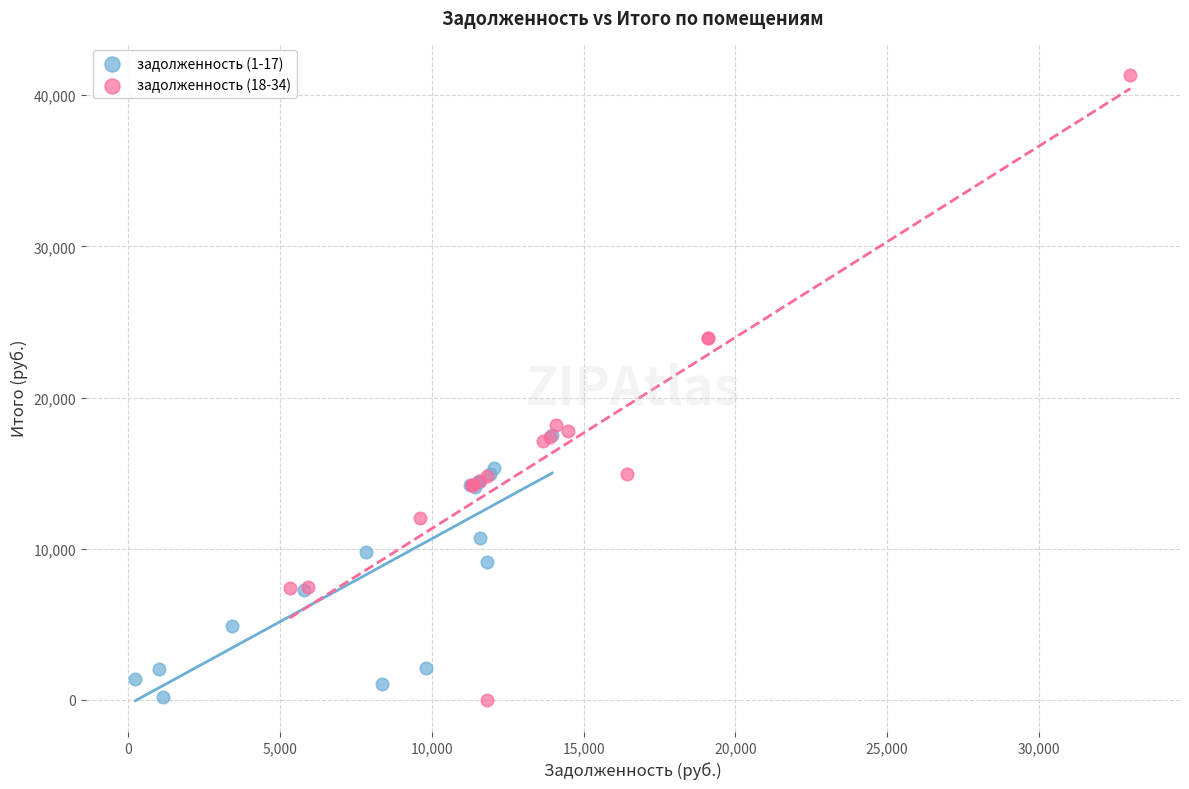

Which series reaches the maximum Y coordinate?

задолженность (18-34)